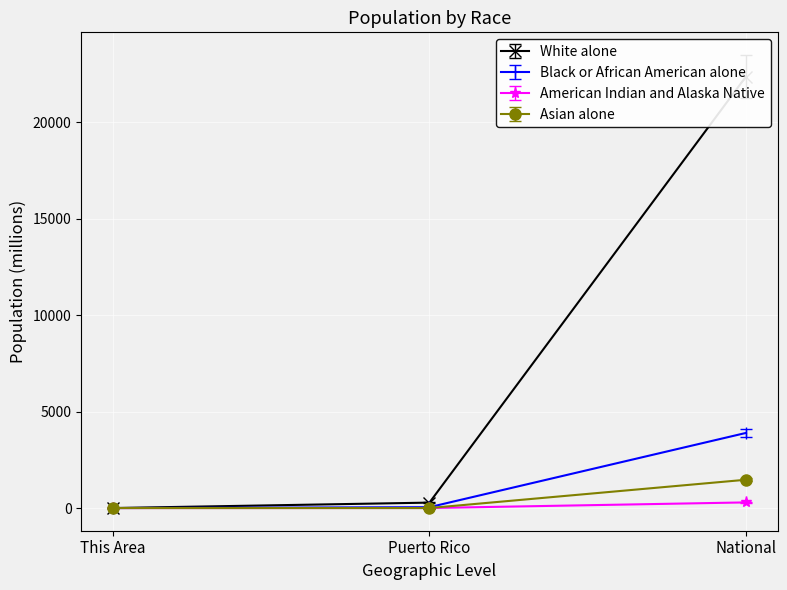

What is the maximum value for White alone?

22355.3